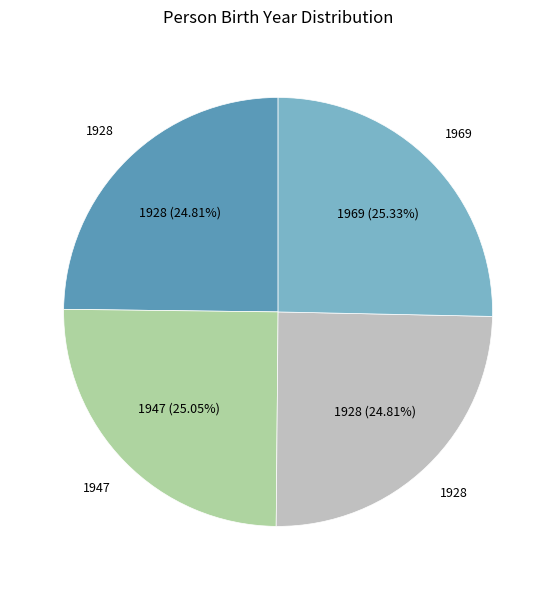

How many segments does this pie chart have?

4